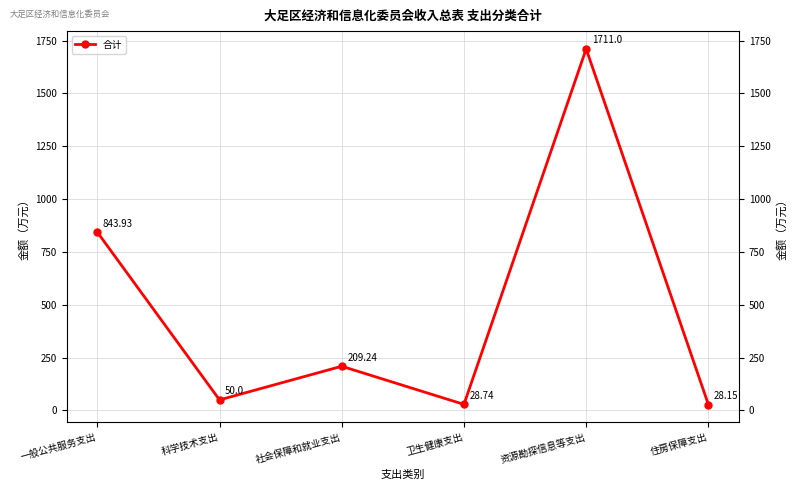

Reading right to left, what are all the values shown in this chart?

28.1	1711.0	28.7	209.2	50.0	843.9